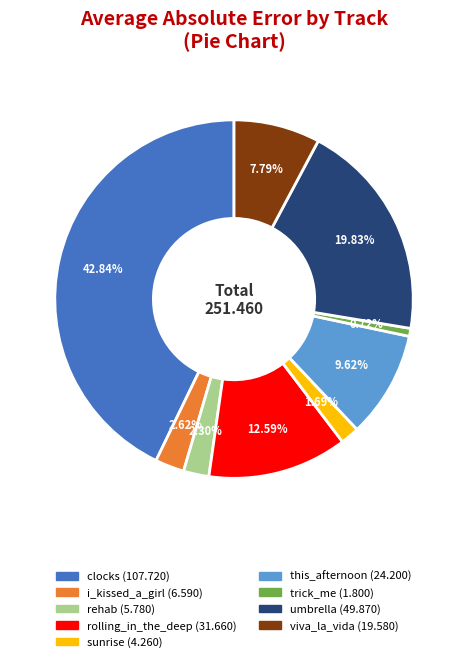

Does viva_la_vida represent more than half of the total?

No